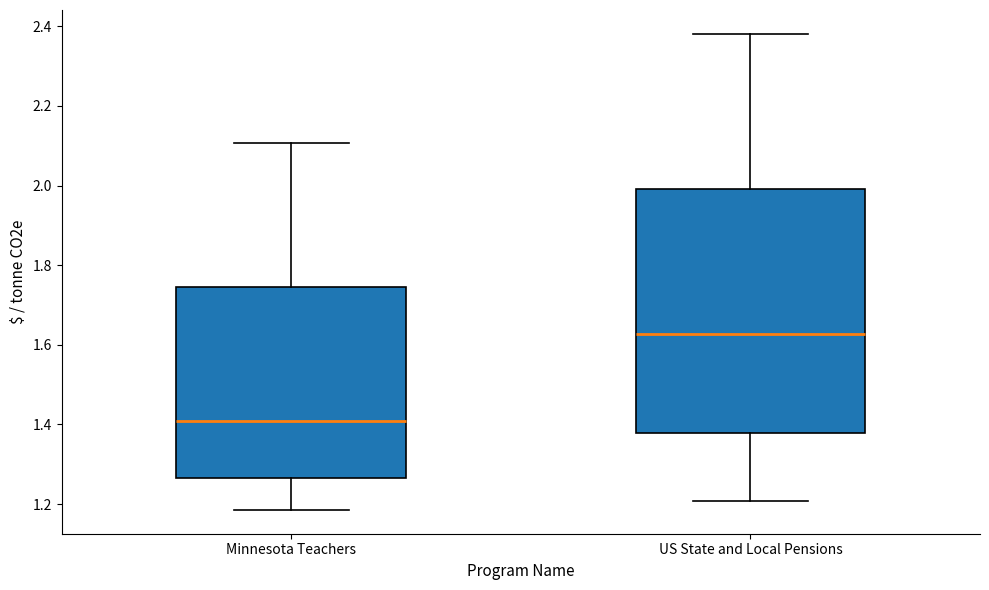

Reading left to right, transcribe this box plot: for each box, give where its median line is, the range the box spans, and where its two whiskers end, as read against the y-axis. The values are not printed on the chart, so give them approximately, as read against the axis.

Minnesota Teachers: median 1.40, box 1.26 to 1.74, whiskers 1.18 to 2.10
US State and Local Pensions: median 1.62, box 1.38 to 2.00, whiskers 1.20 to 2.38